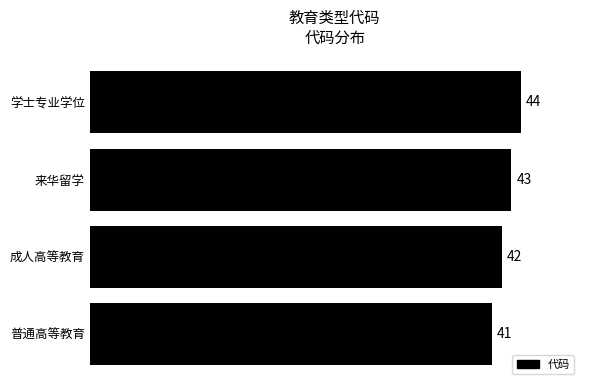

How many values are below 43?

2